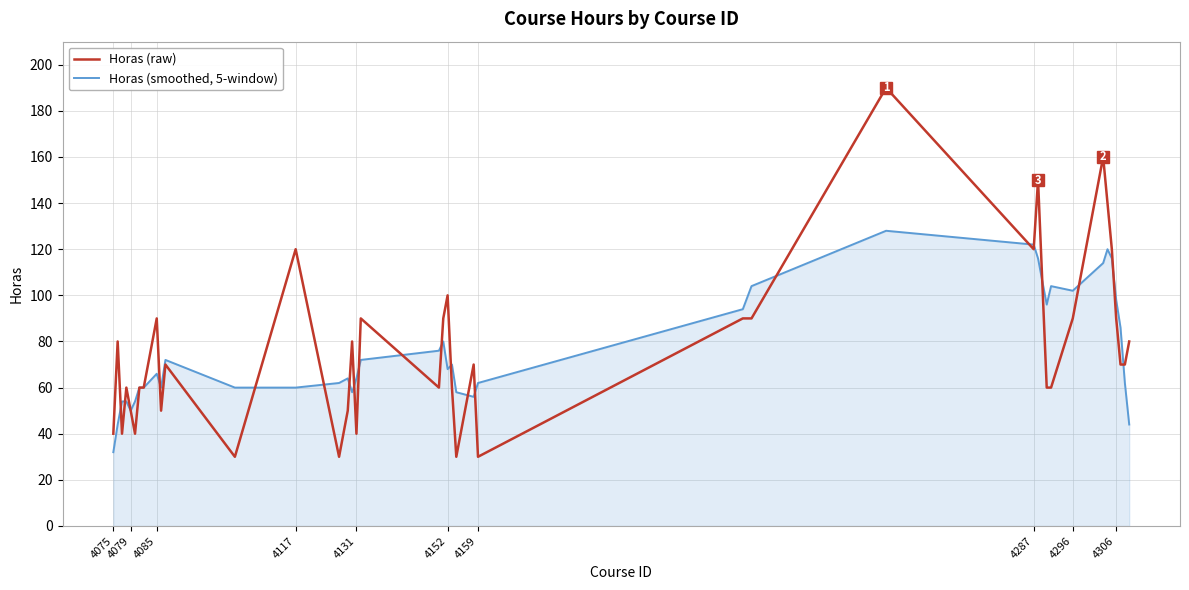

Which series has the largest range (max minus min)?

Horas (raw)